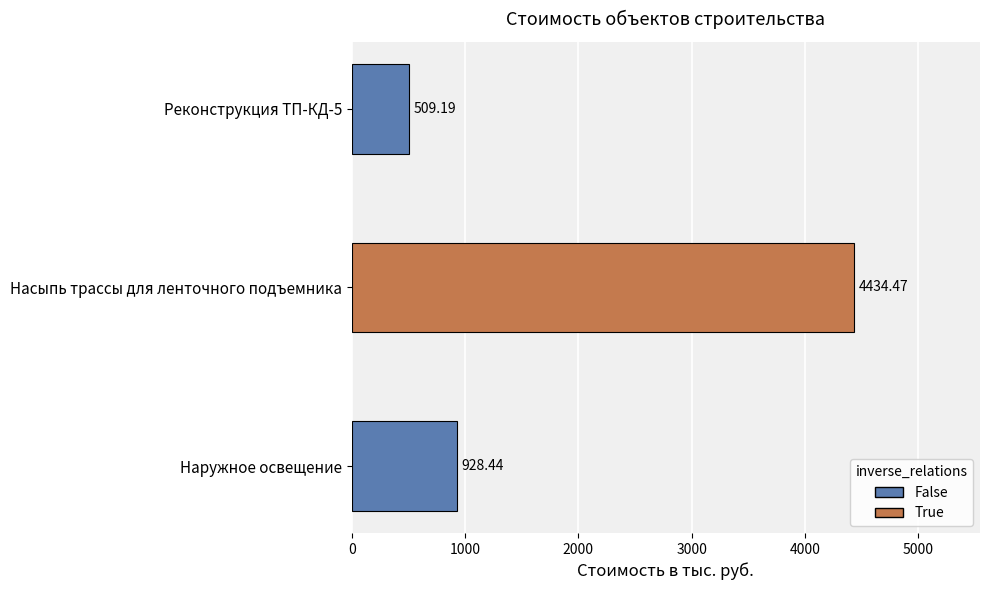

What is the difference between the maximum and second lowest values?

3506.0